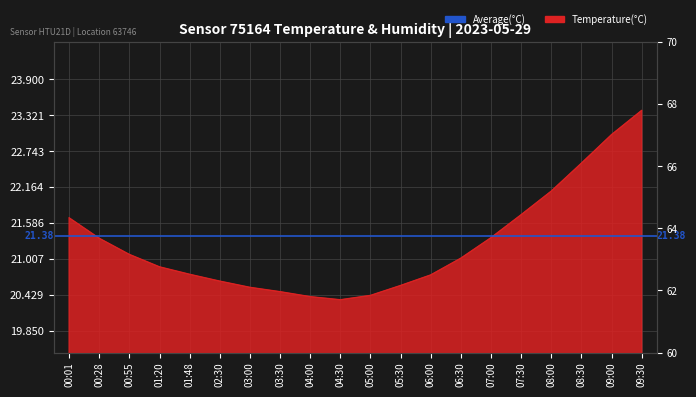

True or false: humidity has more than 0 interior local peaks.

True